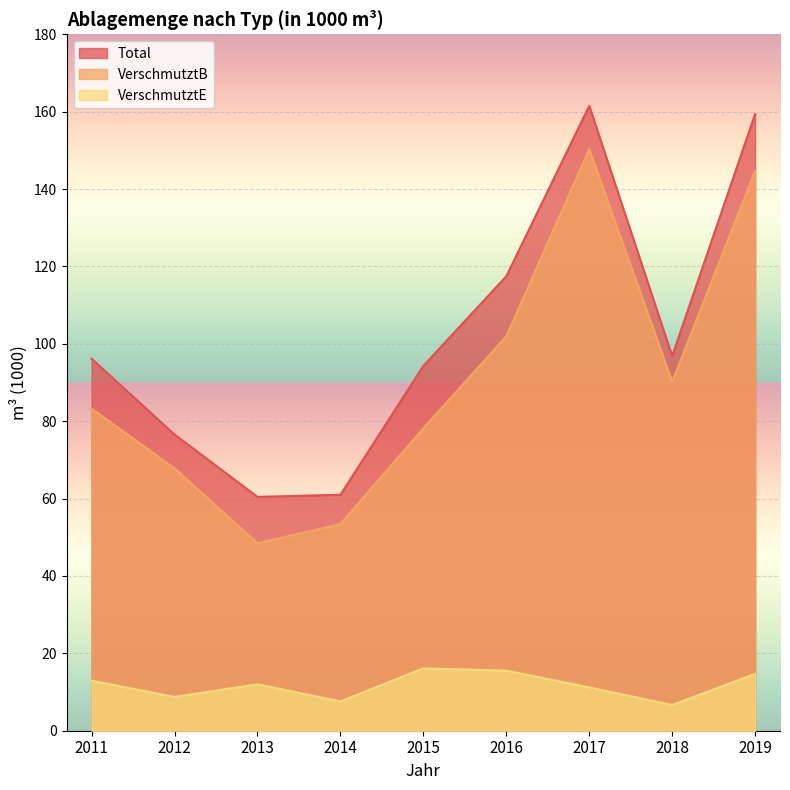

Does the chart display data point markers on the line(s)?

No